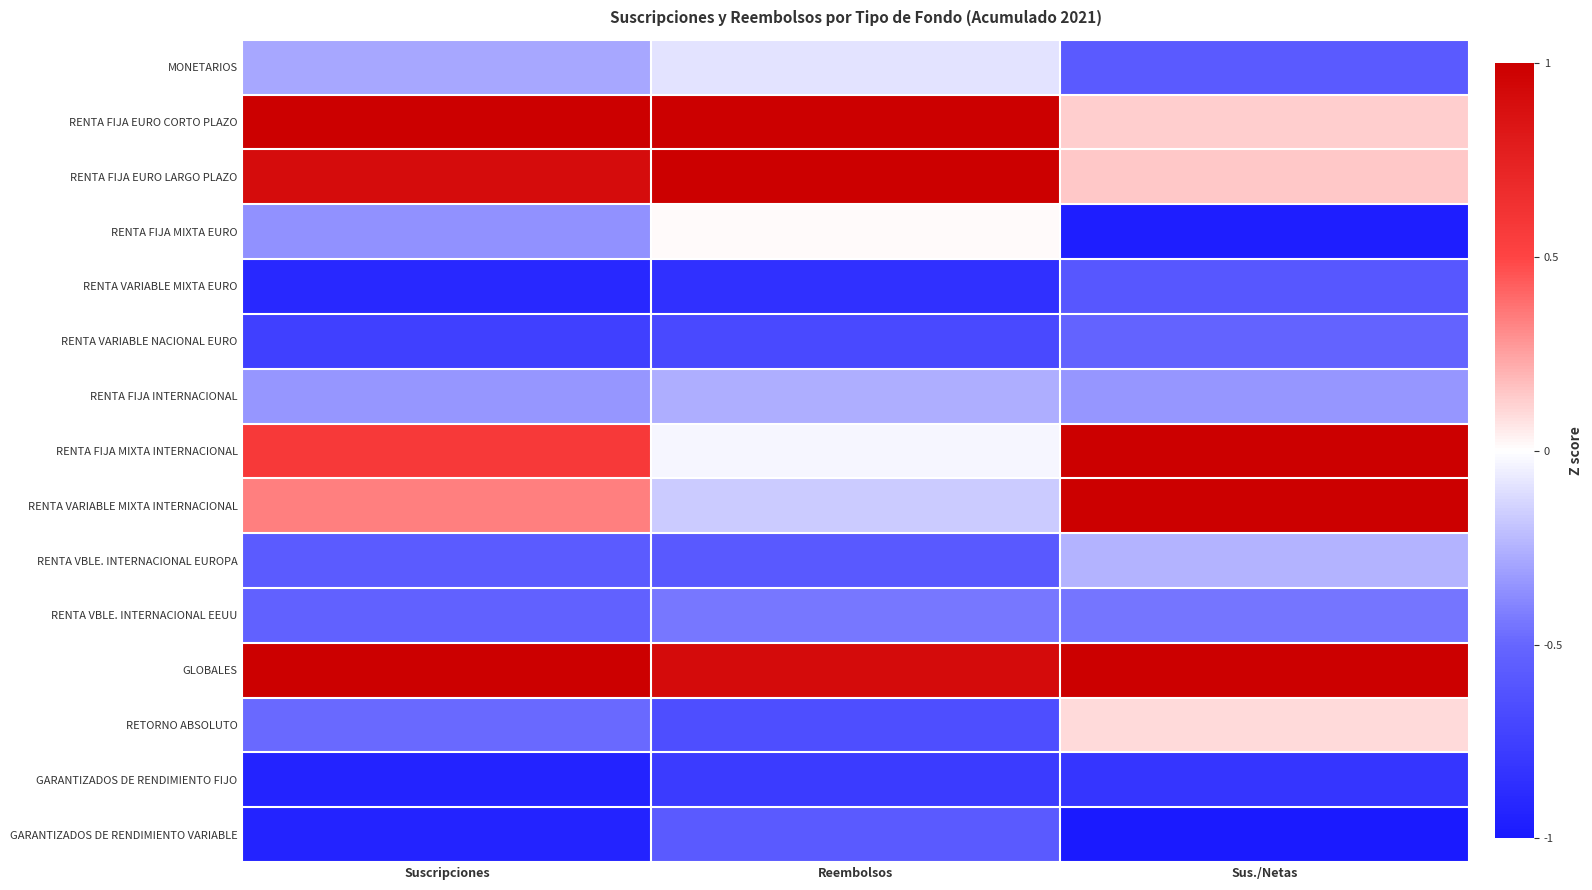

At how many categories does at least one series exceed 0?

3